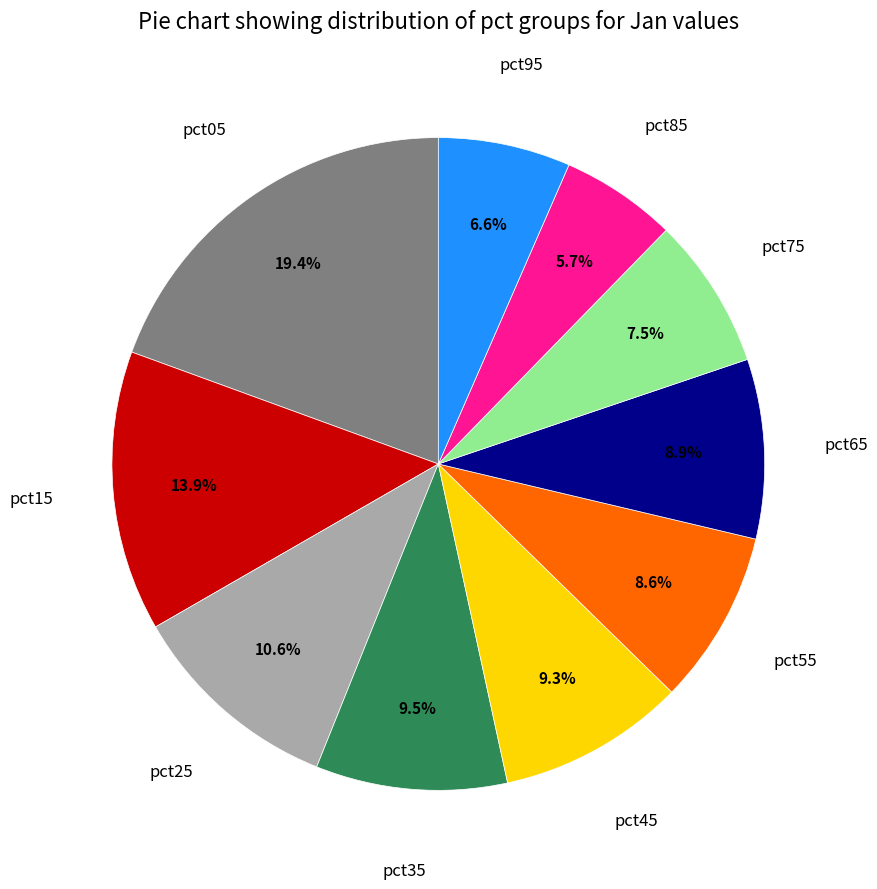

Does any single category account for the majority?

No